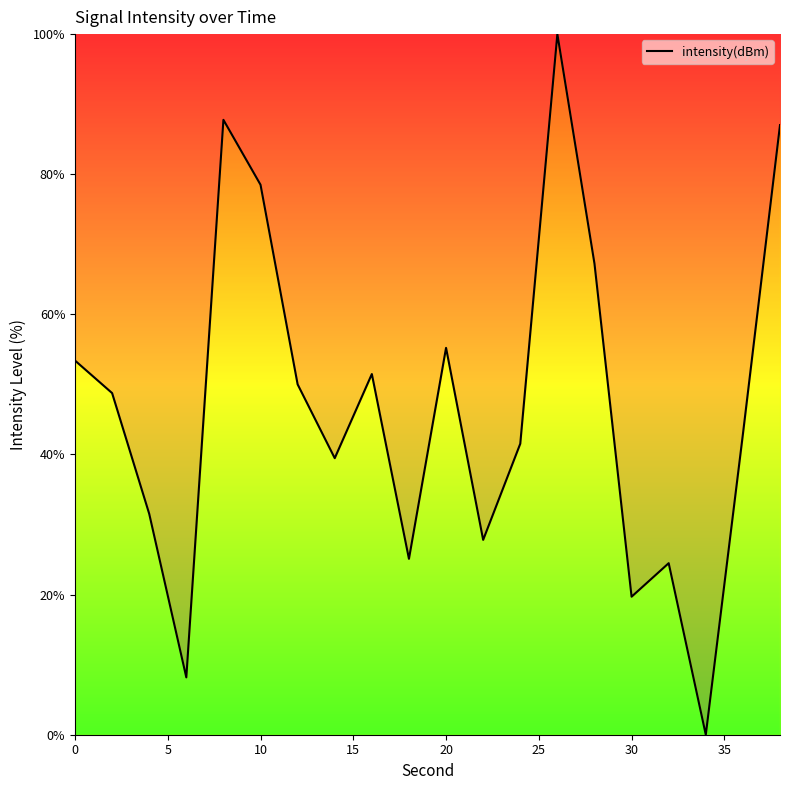

Reading left to right, extract all data points from this chart.

53.4	48.8	31.5	8.2	87.8	78.5	50.0	39.5	51.5	25.1	55.2	27.8	41.5	100.0	67.2	19.7	24.5	0.0	42.9	87.0